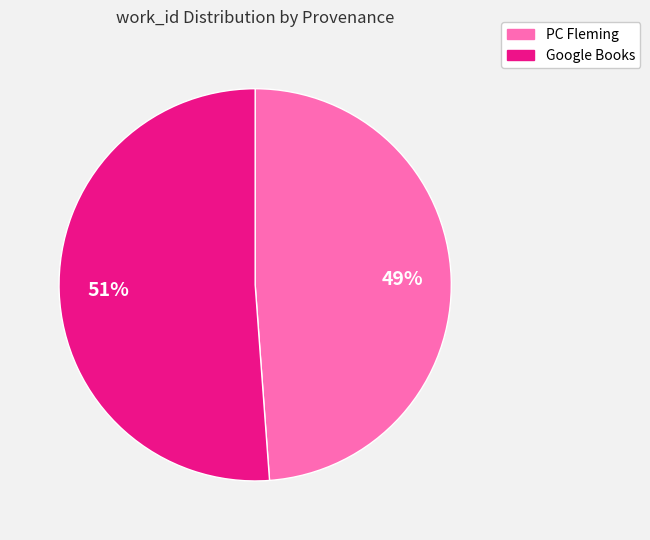

How many segments does this pie chart have?

2